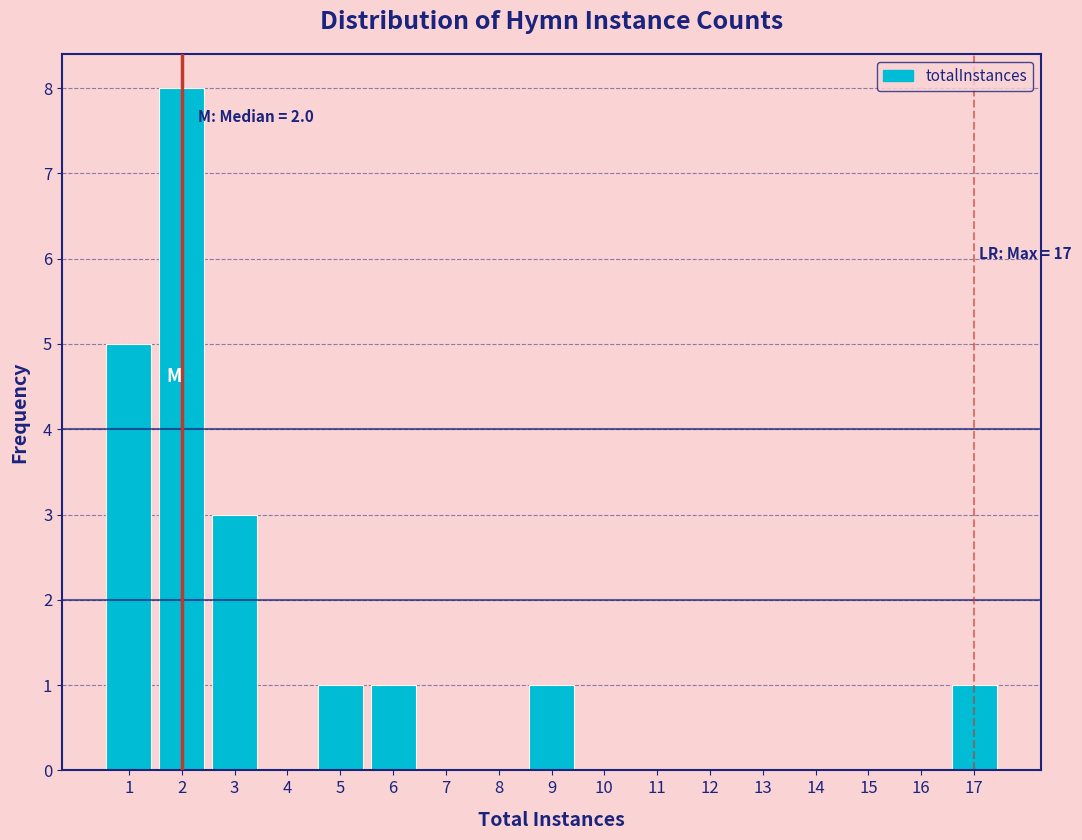

Reading right to left, extract all data points from this chart.

17=1	16=0	15=0	14=0	13=0	12=0	11=0	10=0	9=1	8=0	7=0	6=1	5=1	4=0	3=3	2=8	1=5